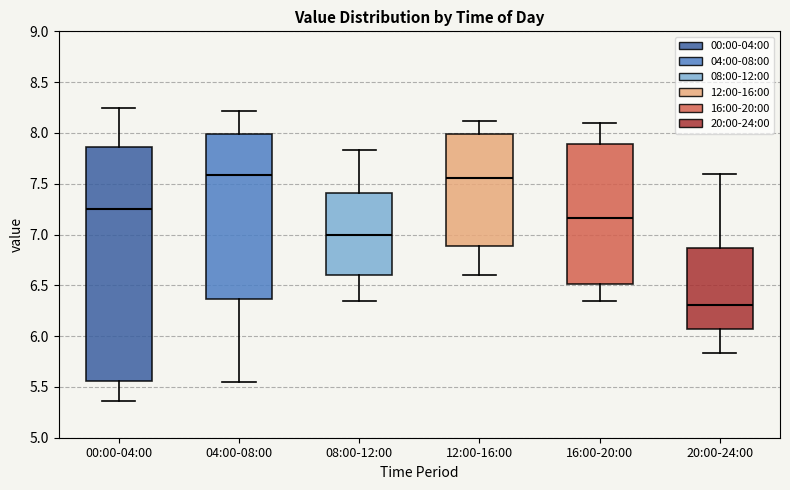

Comparing the boxes themselves (not the whiskers), which one is the tallest?

00:00-04:00